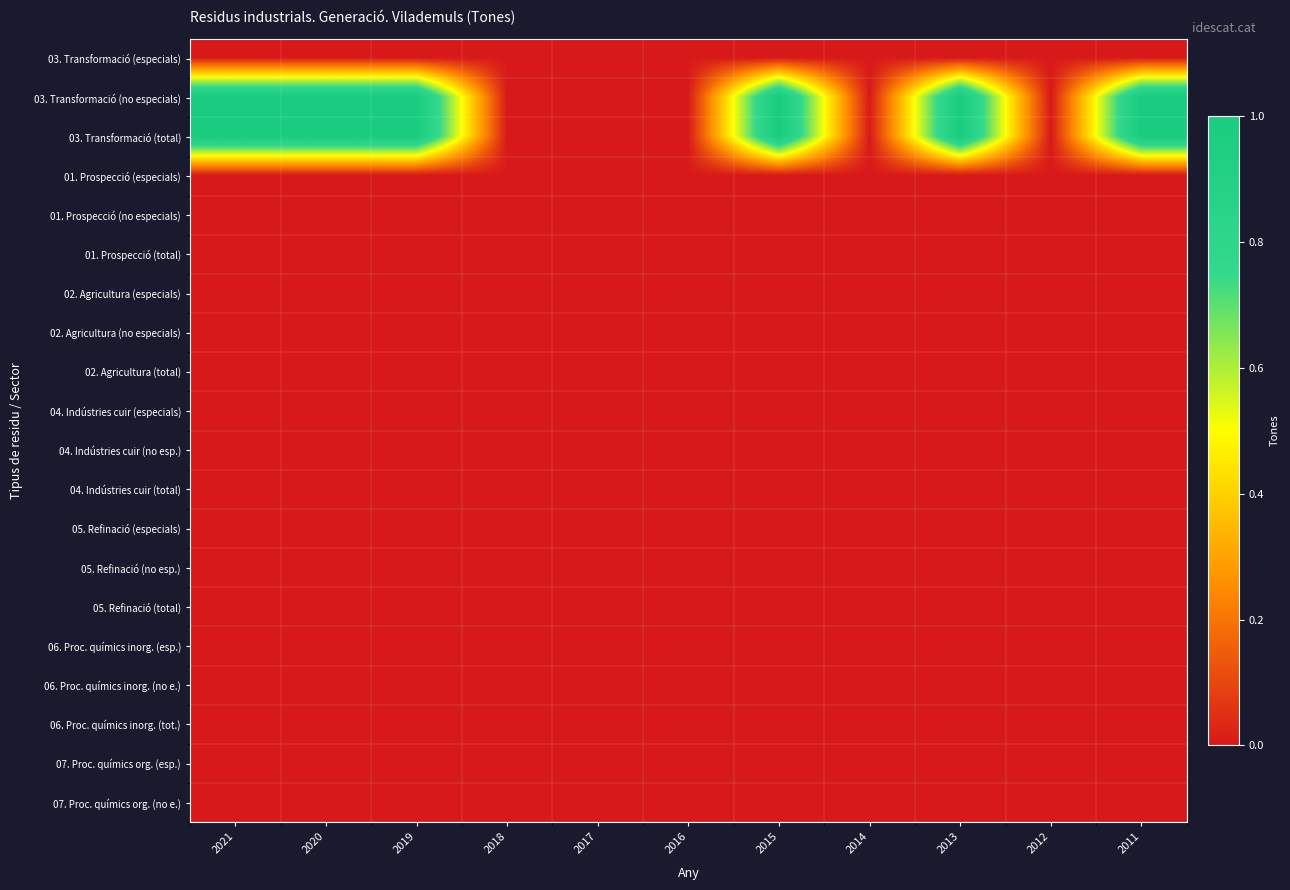

Which has a higher value, 2017 or 2015?

2017